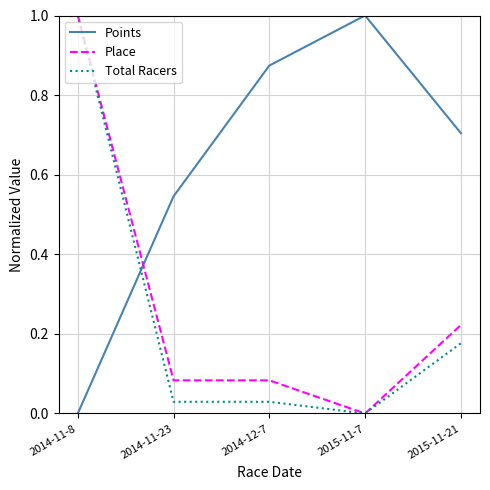

What position from the left is 2014-12-7?

3